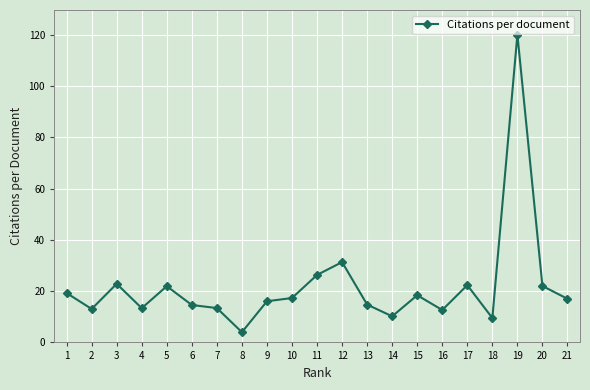

What is the smallest value displayed?

4.0